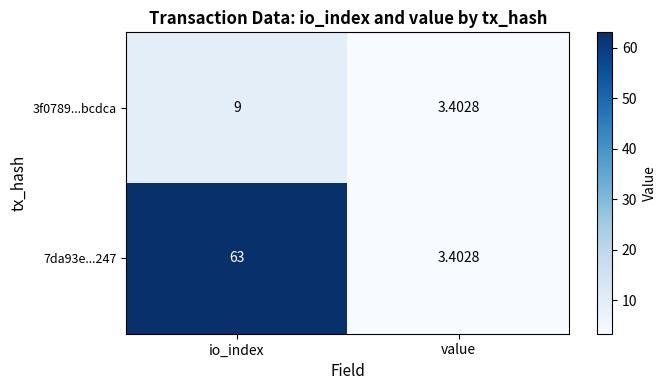

Rank the series by their maximum value, from highest to lowest.

7da93e...247, 3f0789...bcdca